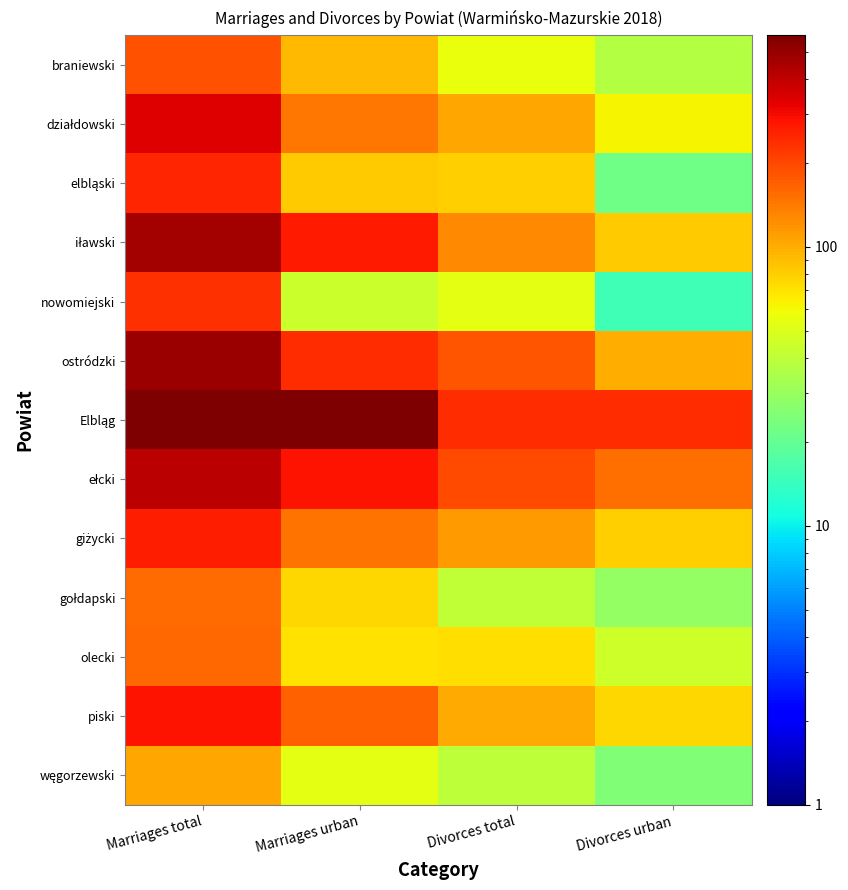

Which label corresponds to the smallest value in the chart?

Divorces urban